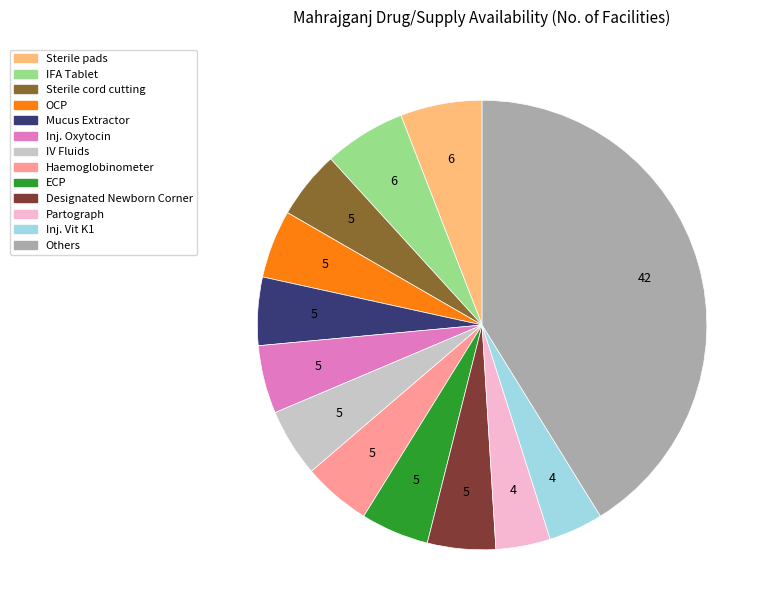

Is there any slice that represents more than half of the pie?

No